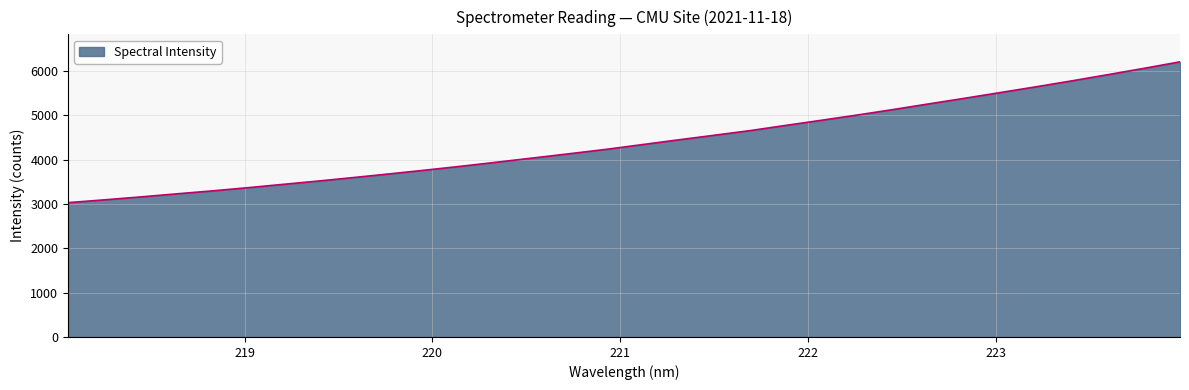

What is the maximum value shown in the chart?

6208.4